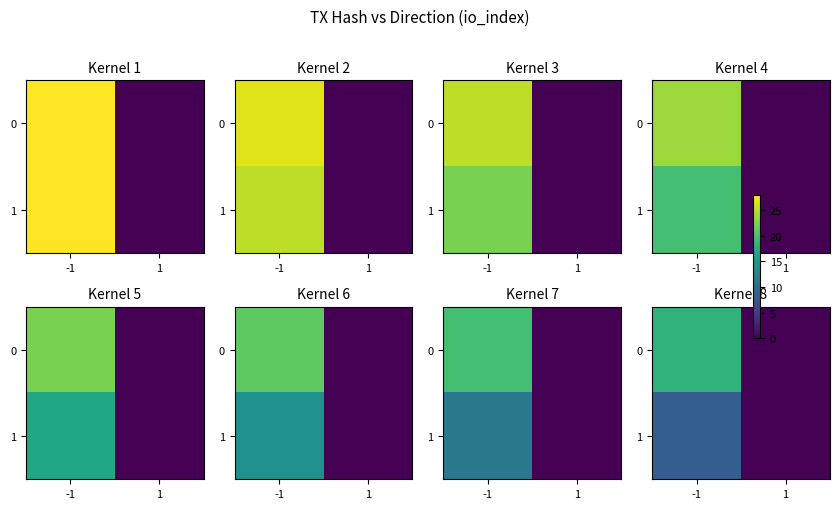

The value of 0 at 1 is 10.1. True or false?

False